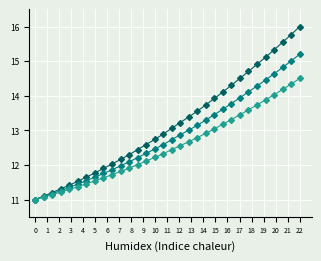

Count the number of data series in this chart.

3